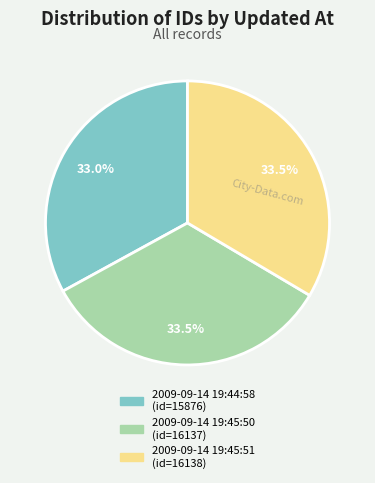

Which slice is the smallest?

2009-09-14 19:44:58